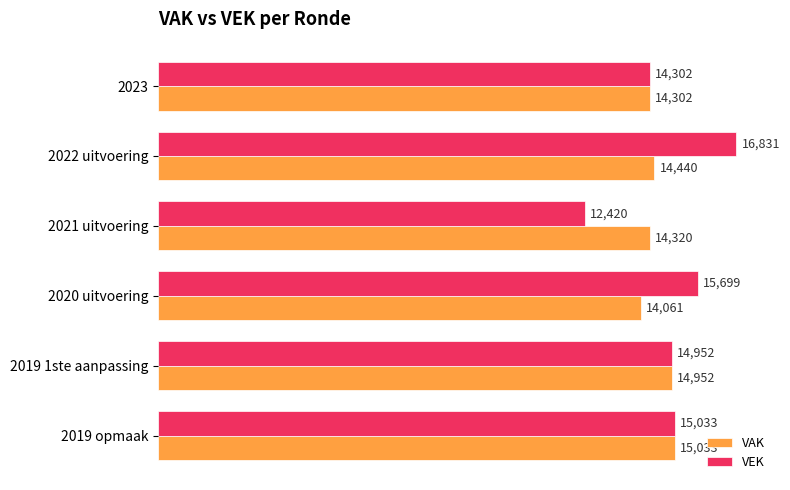

What is the maximum value for VEK?

16831